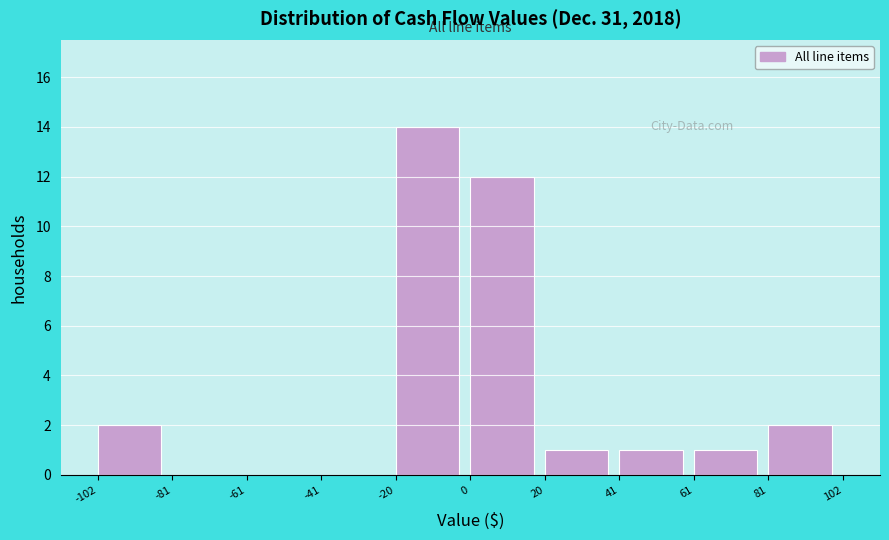

Which range on the x-axis has the tallest bar?

-20 to 0